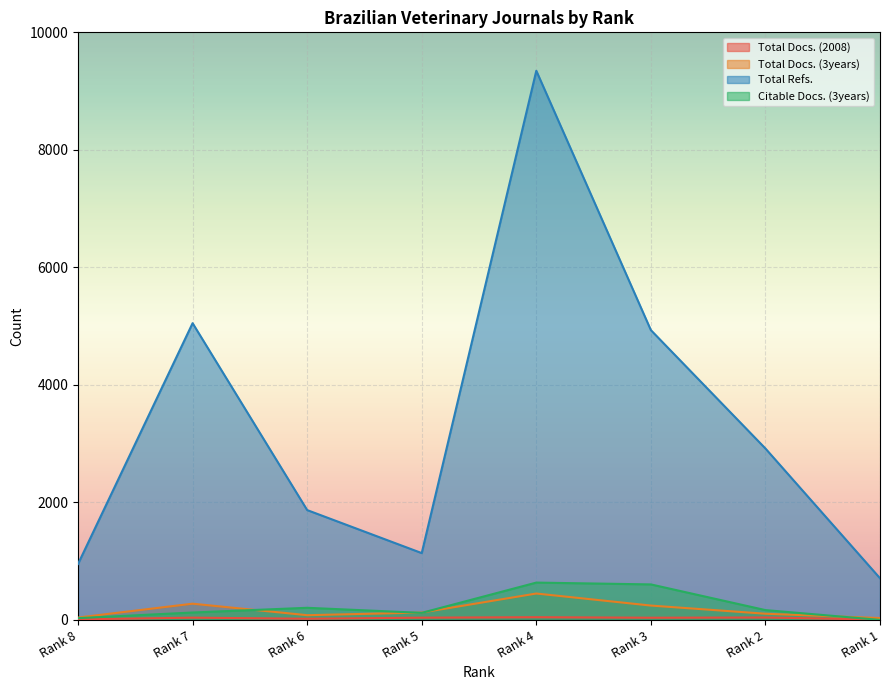

Where is Total Refs. nearest to the value 5027?

Rank 7